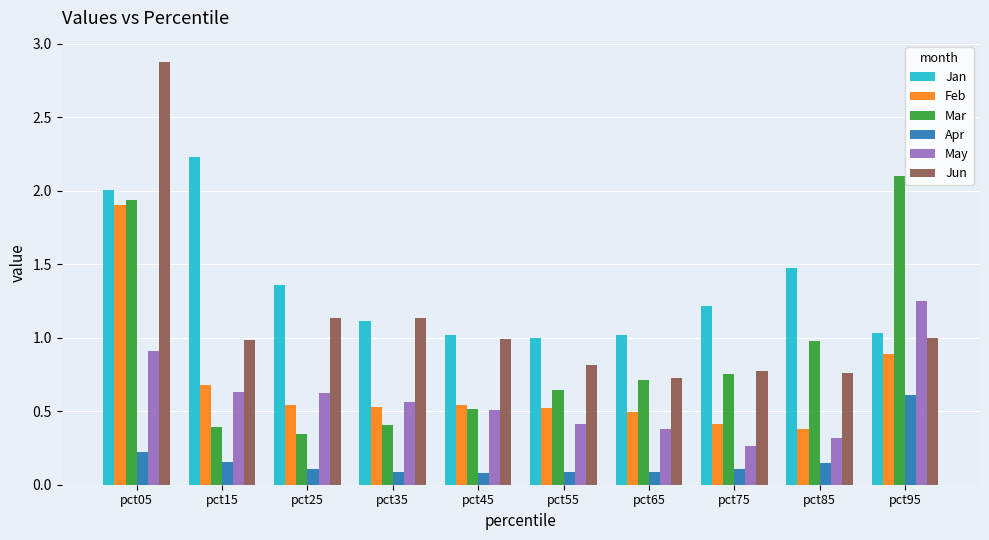

Which series has the largest total across all categories?

Jan